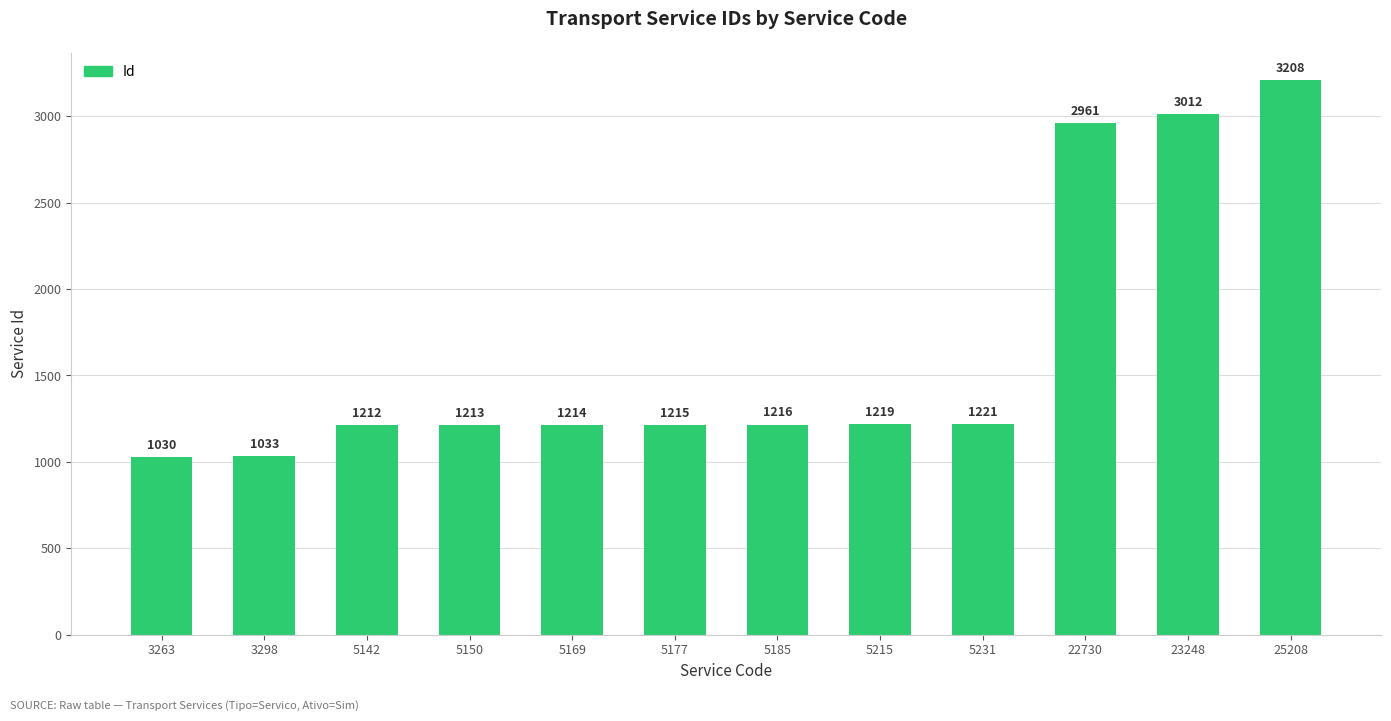

Reading left to right, what are all the values shown in this chart?

3263=1030	3298=1033	5142=1212	5150=1213	5169=1214	5177=1215	5185=1216	5215=1219	5231=1221	22730=2961	23248=3012	25208=3208